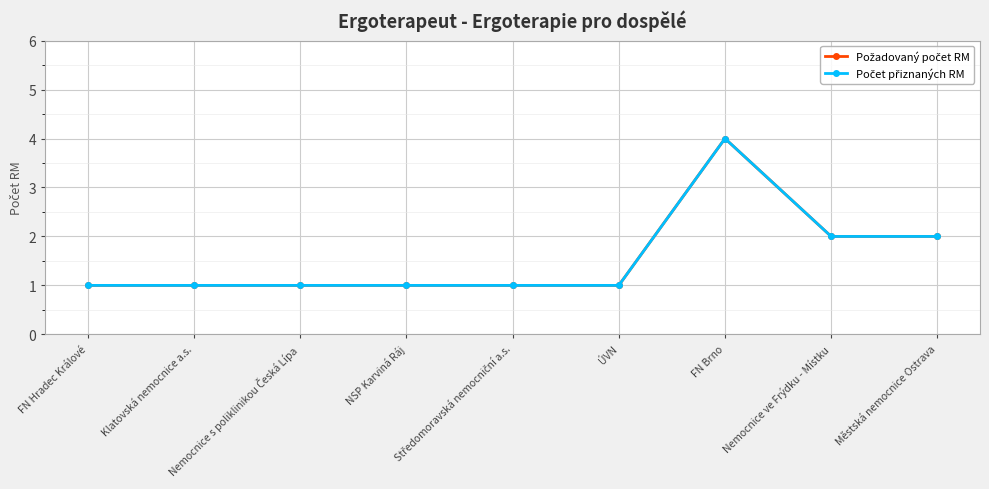

Is this an area chart (filled region under the line)?

No